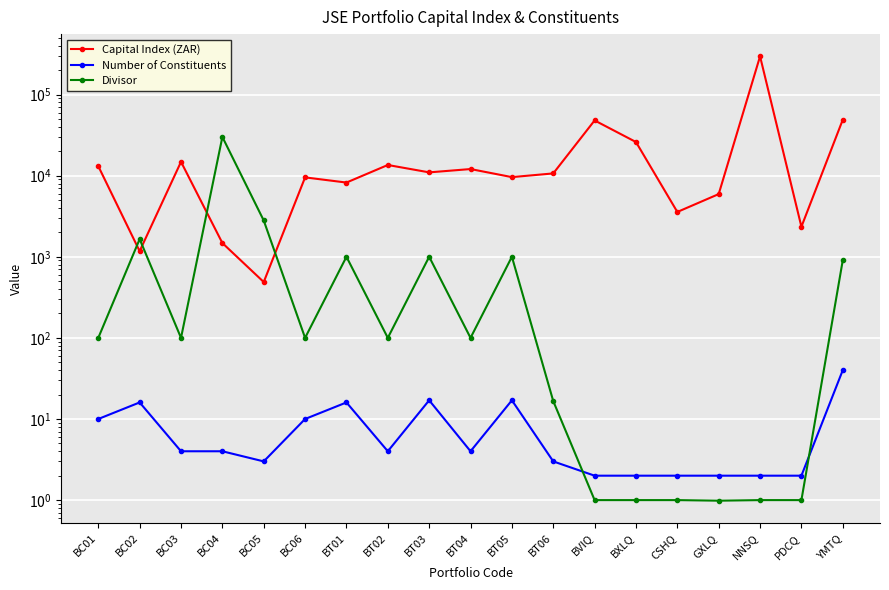

Which category has the highest value across all series?

NNSQ